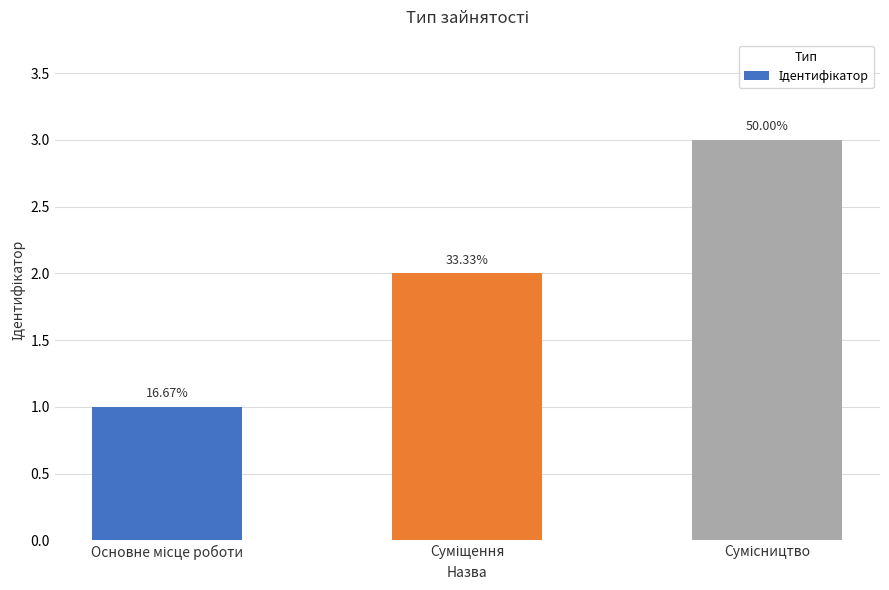

At which label is the value closest to 2?

Суміщення